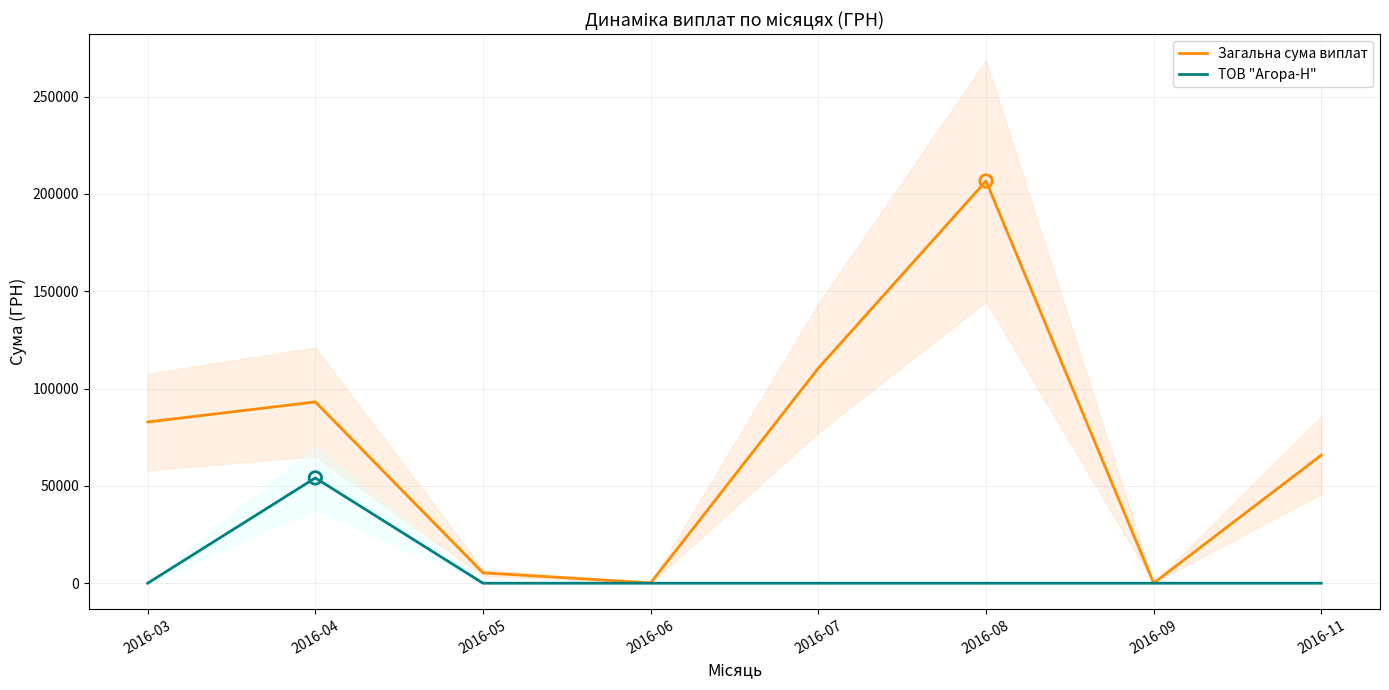

Which series has the largest Y range (max minus min)?

Загальна сума виплат